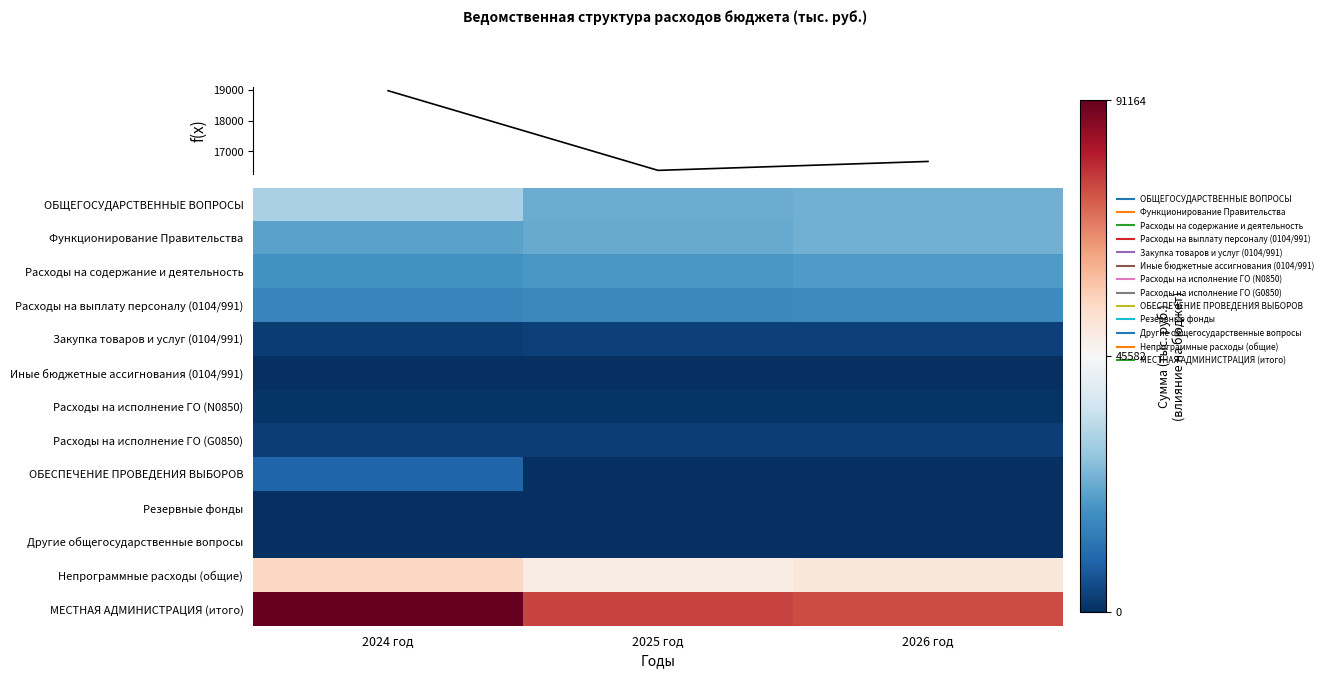

How many categories are shown in the chart?

3